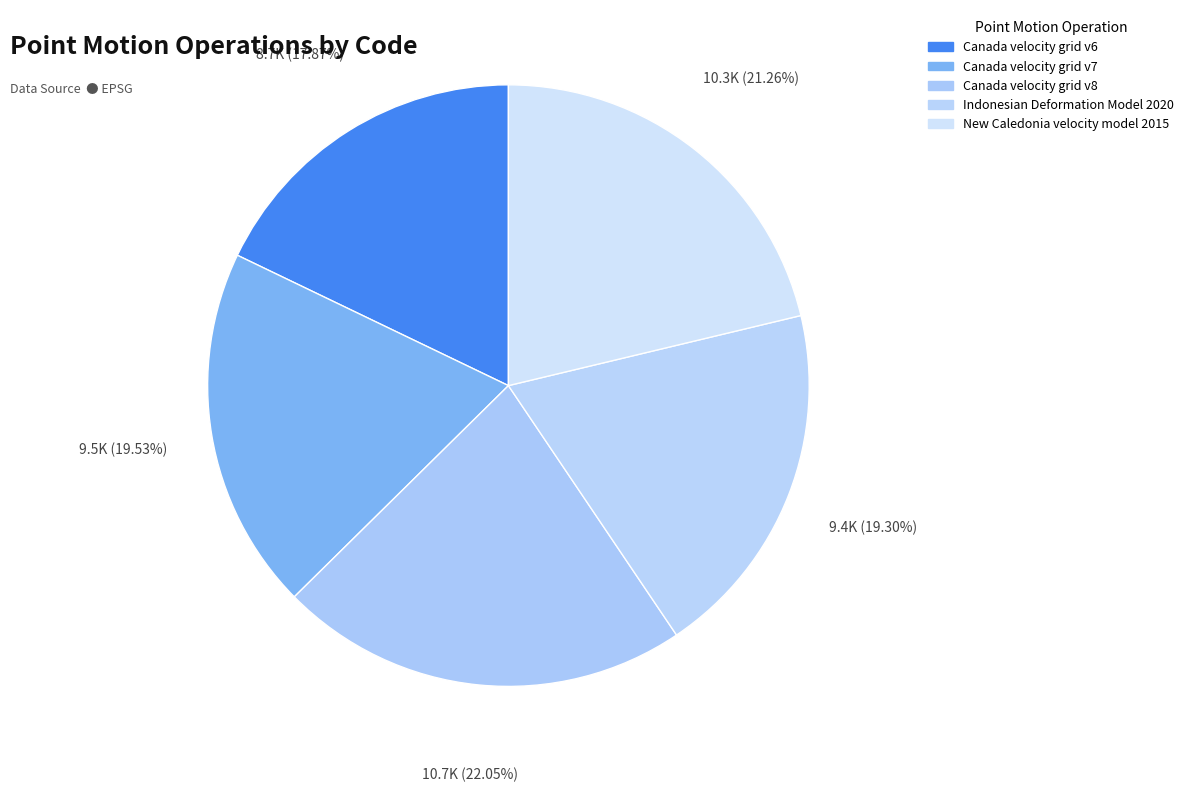

Count the number of slices in the pie.

5